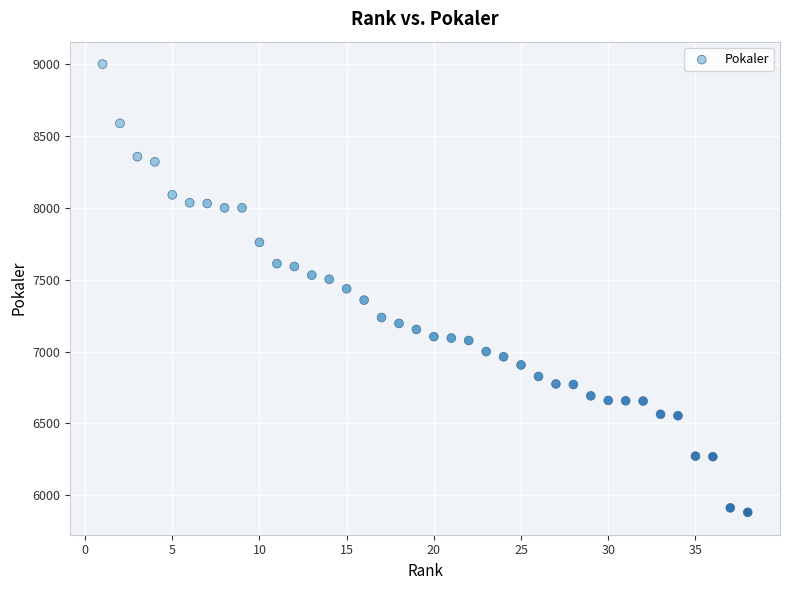

What is the range of X values (max minus min)?

37